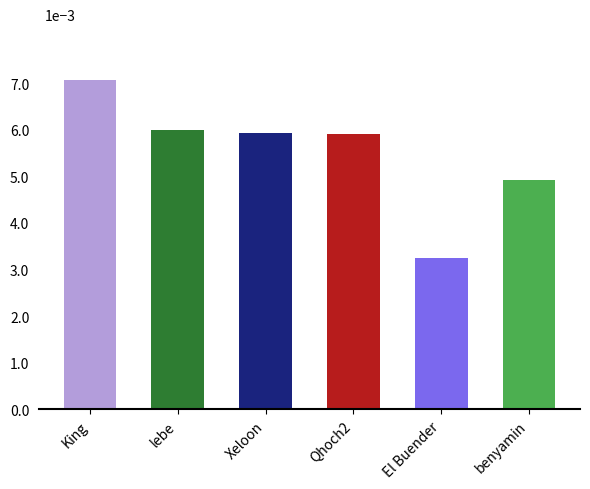

What is the ratio of the value at Xeloon to the value at El Buender?

1.8